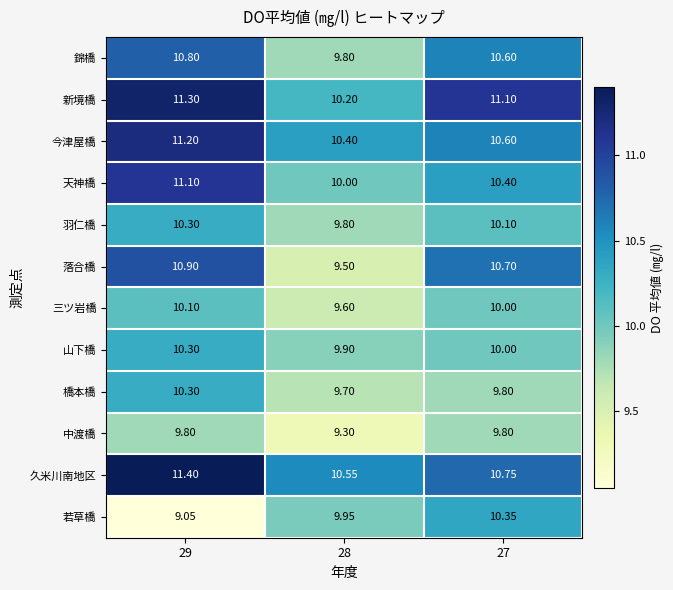

Is the value of 天神橋 at 29 greater than the value of 若草橋 at 29?

Yes